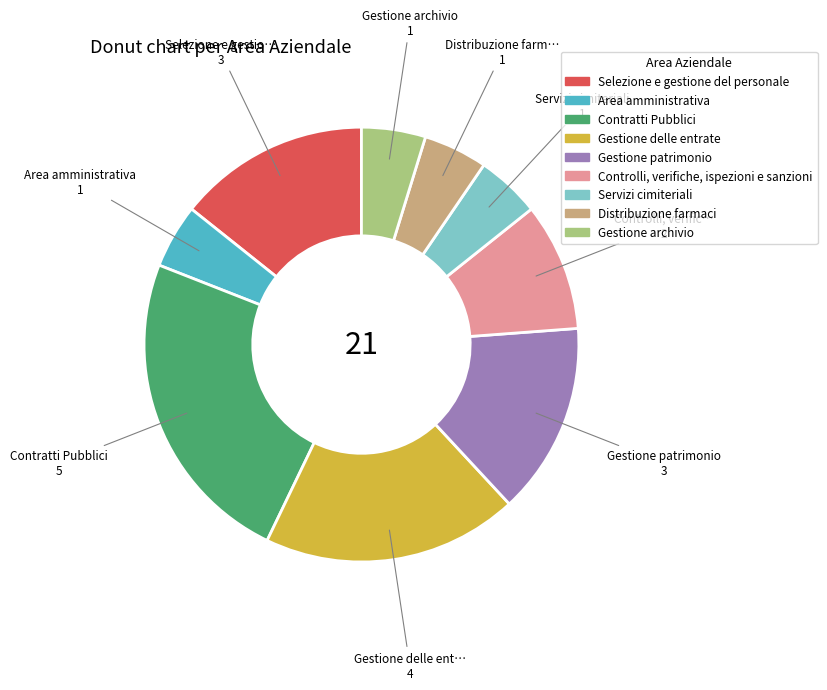

True or false: Gestione patrimonio accounts for 14% of the total.

True